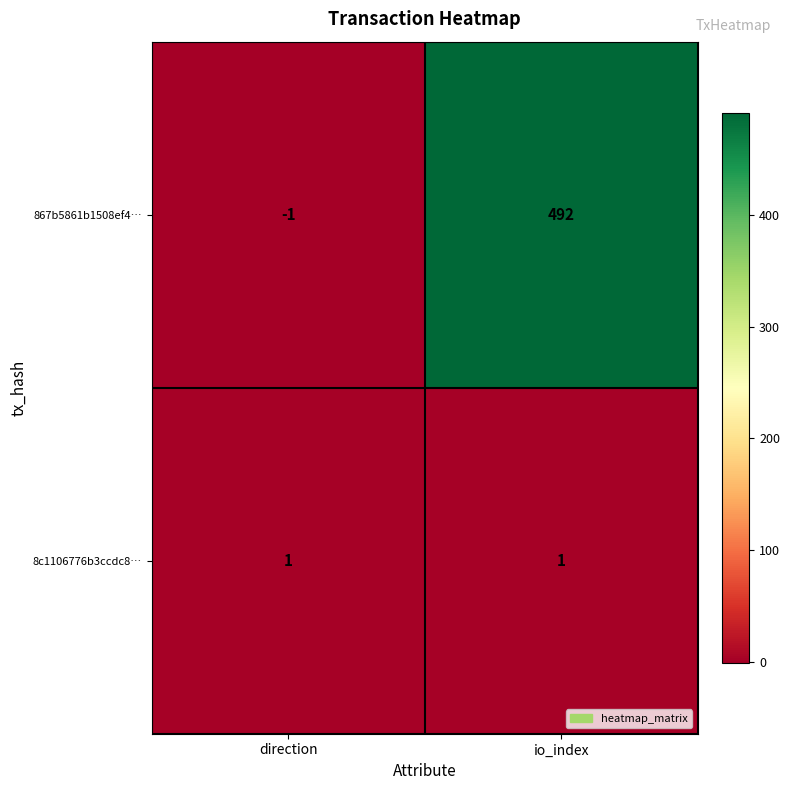

Which series has the largest range (max minus min)?

867b5861b1508ef4…